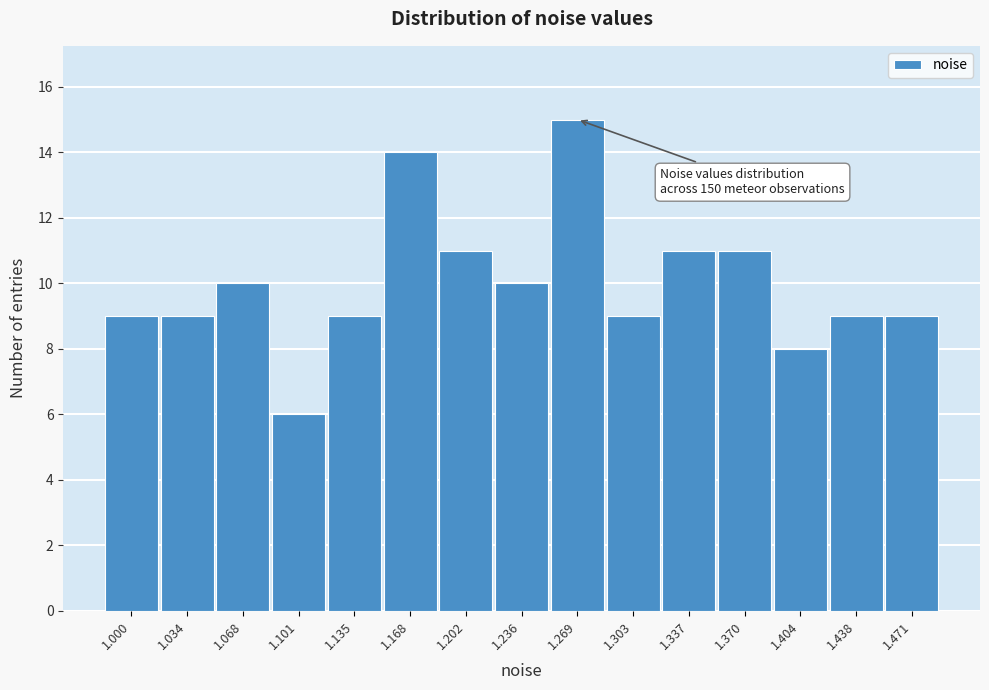

Reading left to right, list all the values displayed in this chart.

1.000=9	1.034=9	1.068=10	1.101=6	1.135=9	1.168=14	1.202=11	1.236=10	1.269=15	1.303=9	1.337=11	1.370=11	1.404=8	1.438=9	1.471=9